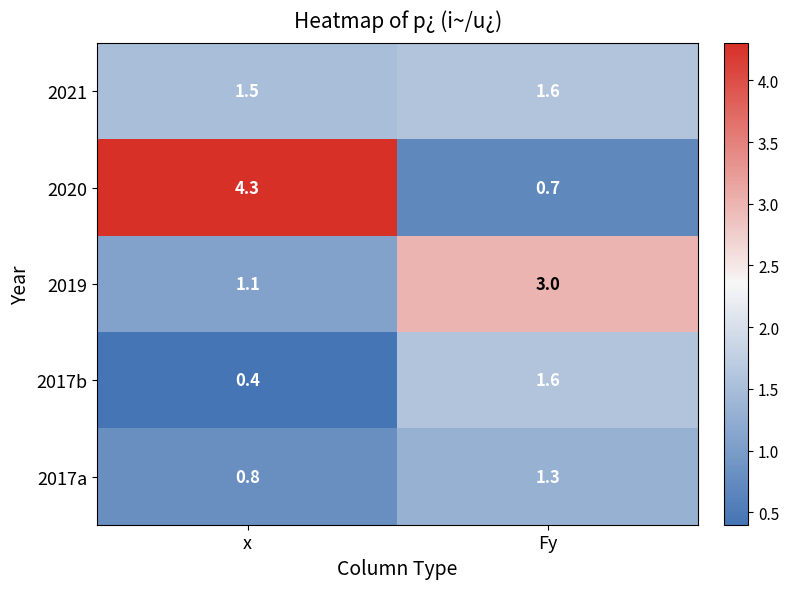

What is the sum of all 2021 values?

3.1